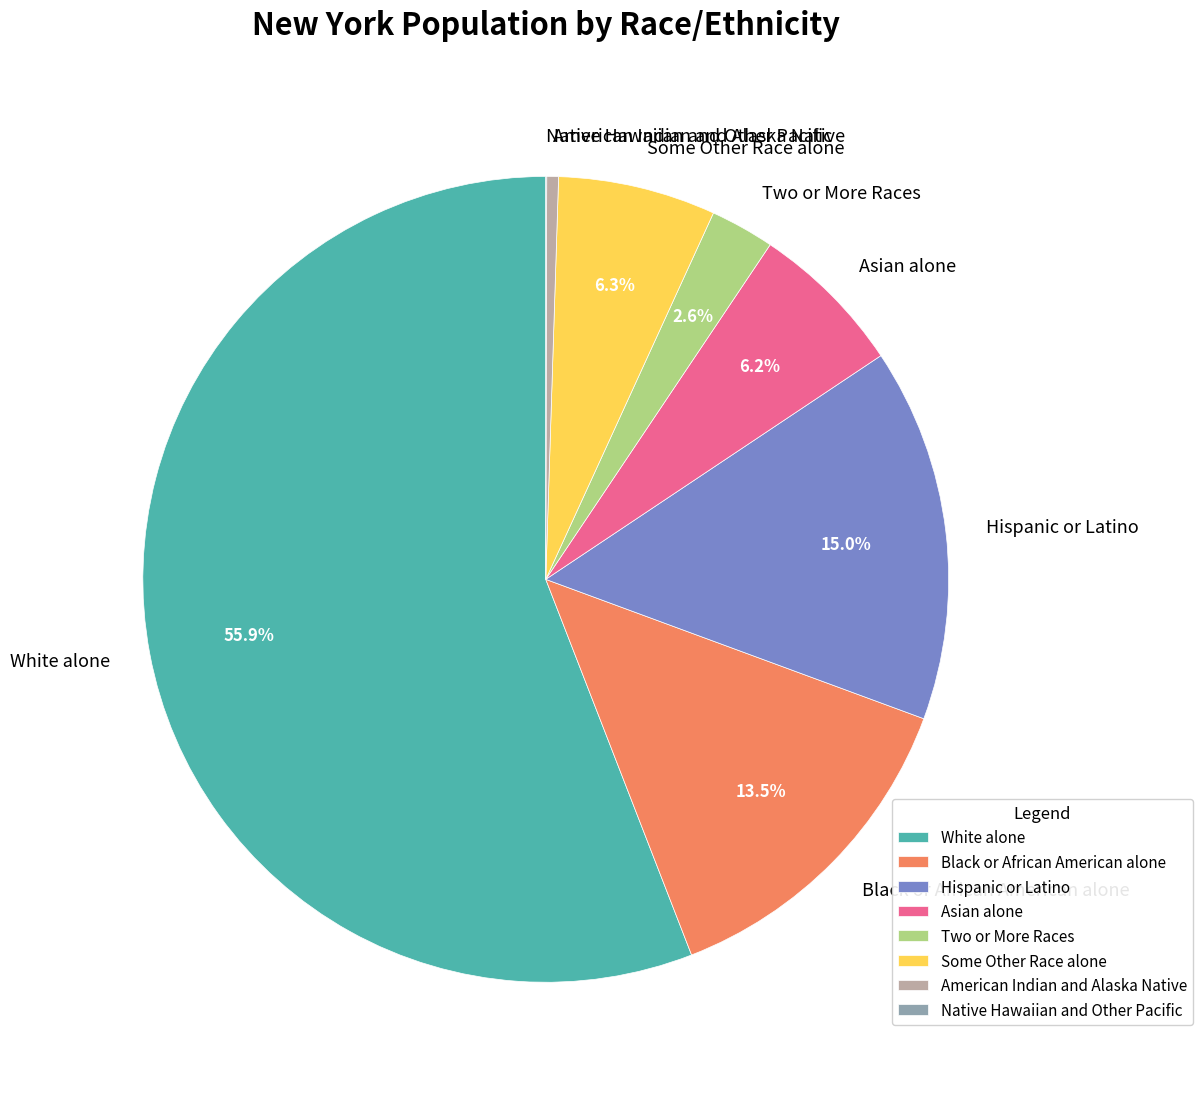

Does any single category account for the majority?

Yes